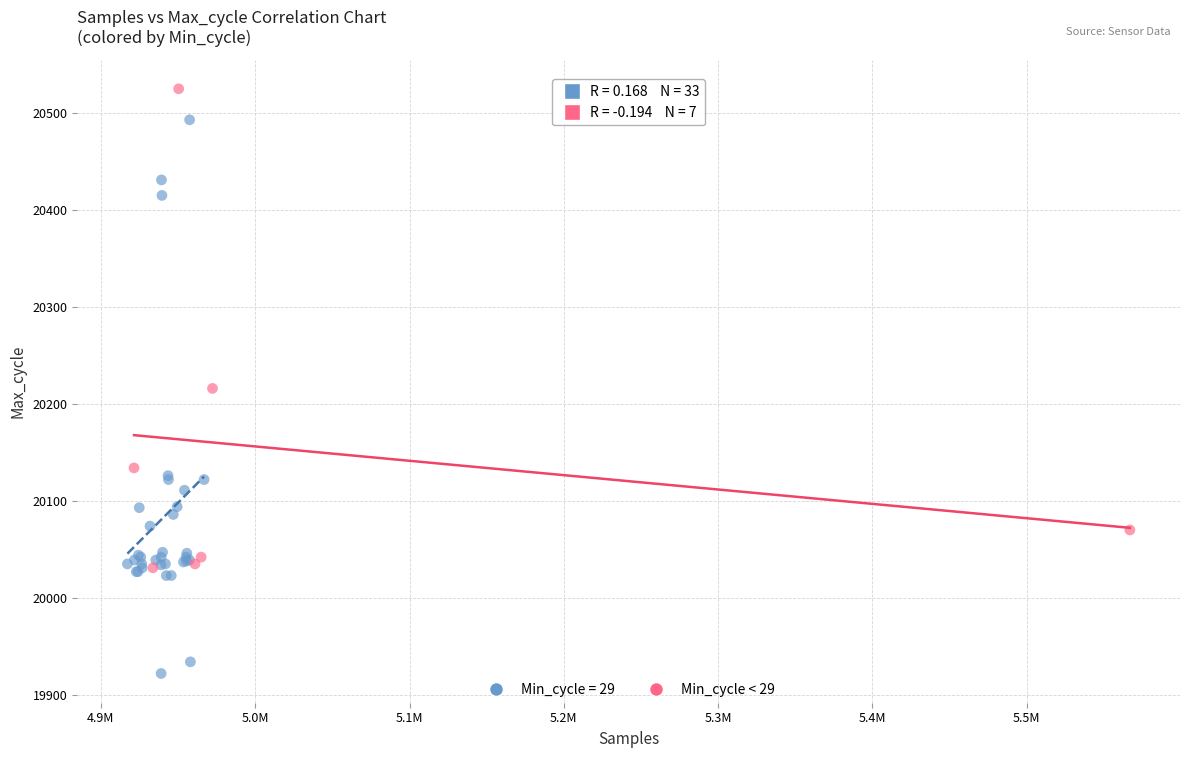

Which series has the widest spread of Y values?

Min_cycle = 29